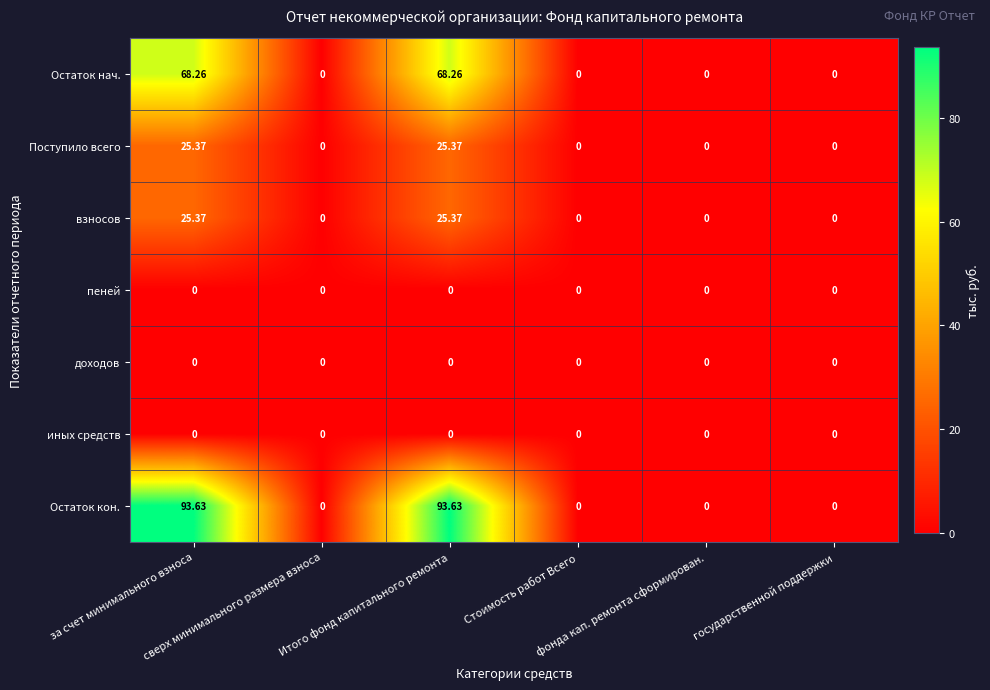

Which series has the largest range (max minus min)?

Остаток кон.